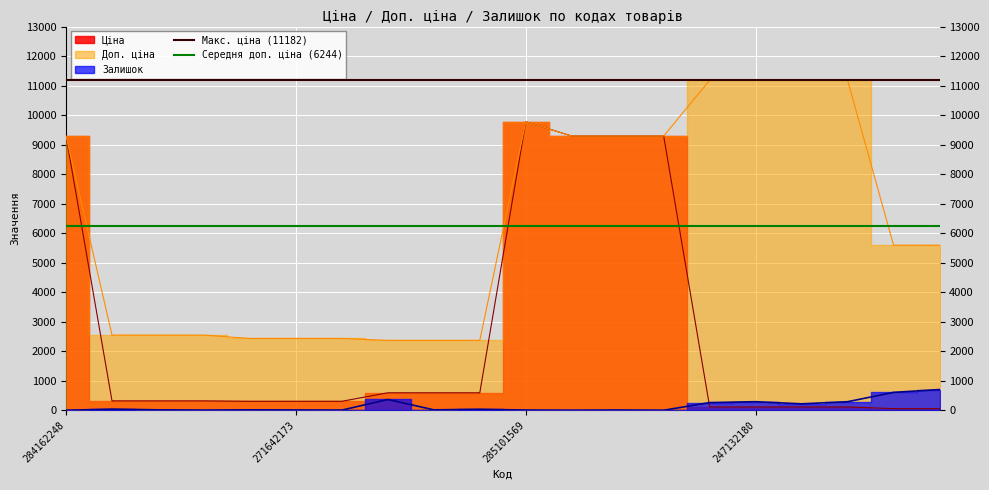

What is the lowest value of the Середня доп. ціна (6244) series?

6244.2